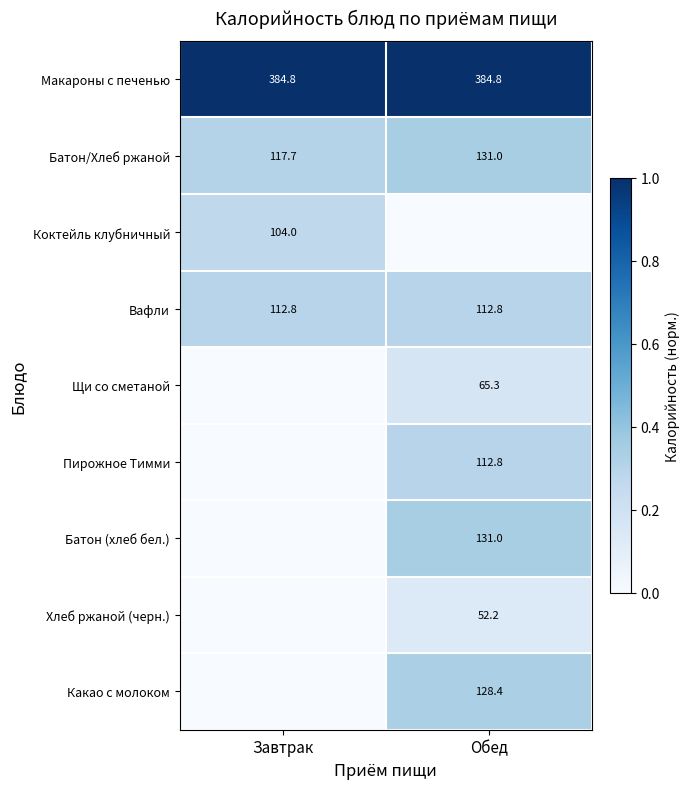

The Макароны с печенью series shows 384.8 at Обед. True or false?

True